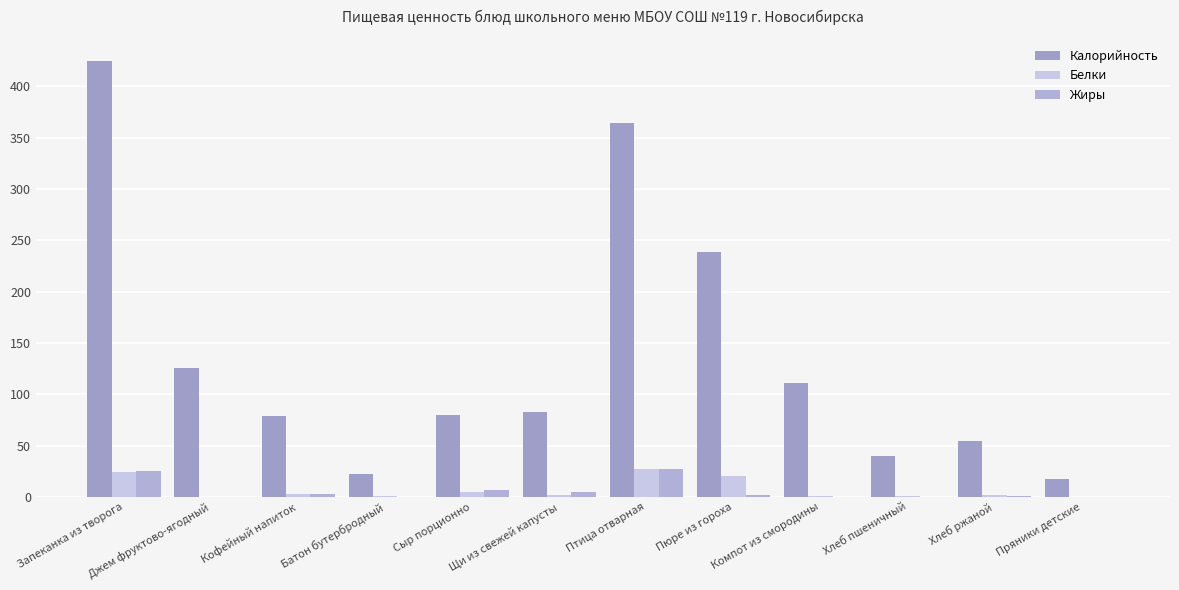

The Калорийность series shows 425.0 at Запеканка из творога. True or false?

True